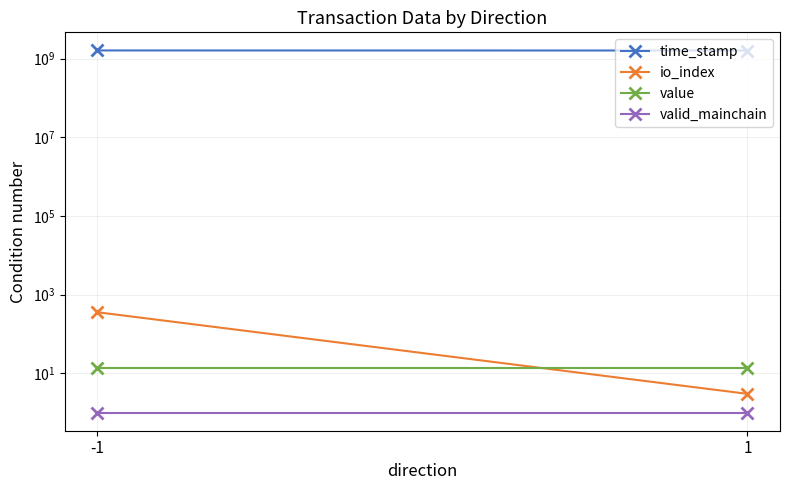

Reading left to right, what are all the values shown in this chart?

time_stamp: 1614062665.0	1607259265.0
io_index: 357.0	3.0
value: 13.6	13.6
valid_mainchain: 1.0	1.0